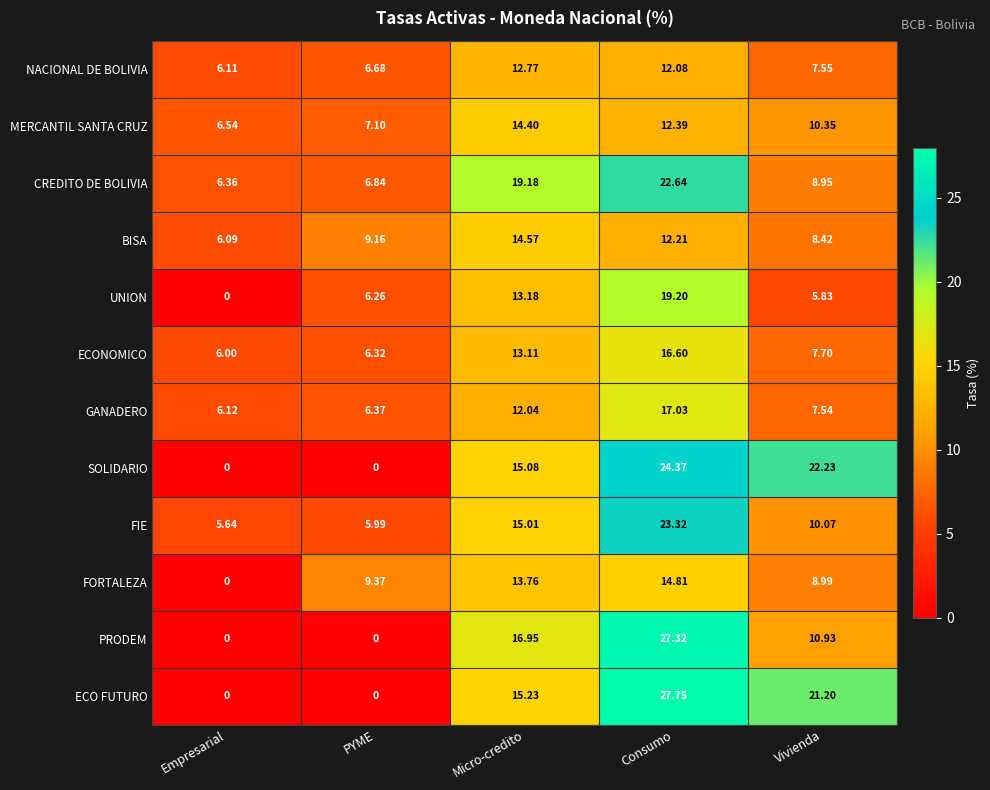

Which series has the largest range (max minus min)?

ECO FUTURO